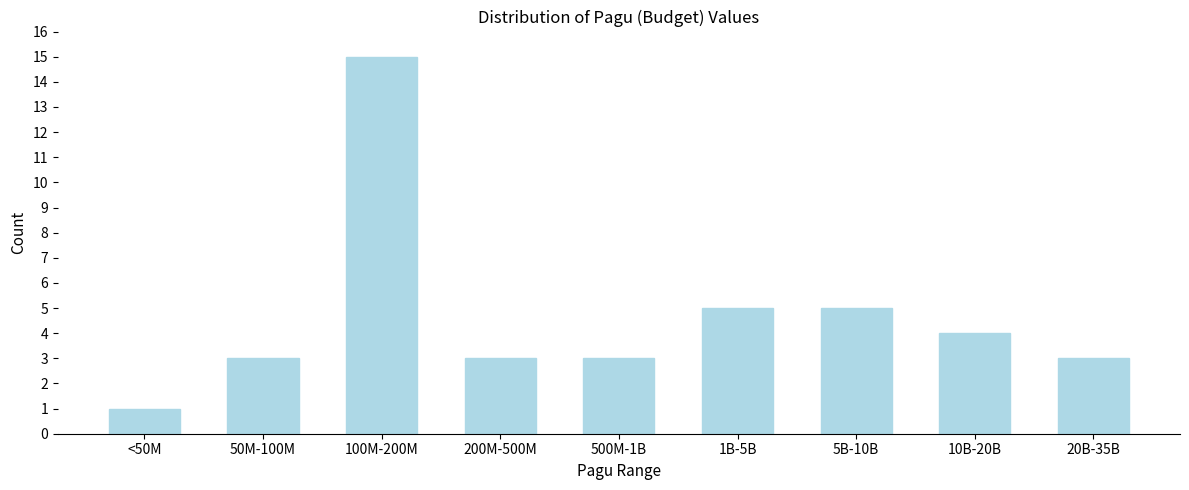

Reading right to left, what are all the values shown in this chart?

20B-35B=3	10B-20B=4	5B-10B=5	1B-5B=5	500M-1B=3	200M-500M=3	100M-200M=15	50M-100M=3	<50M=1